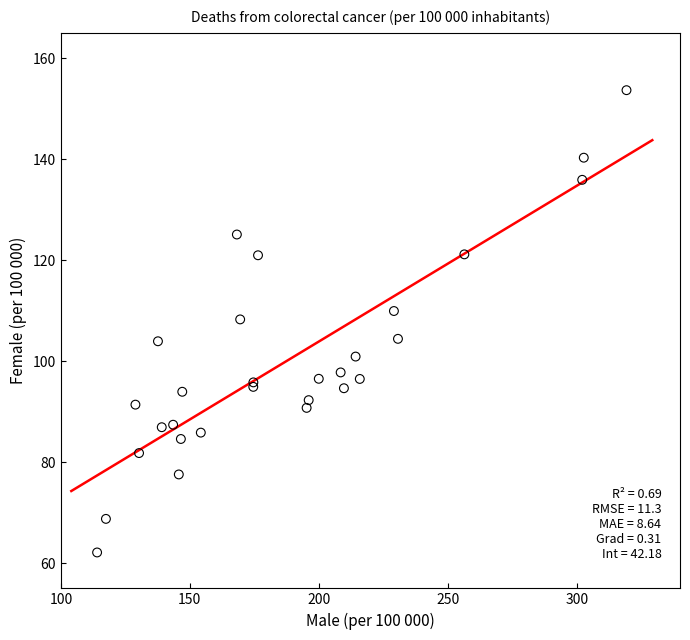

What Y value in the scatter plot is closest to 107?

108.3